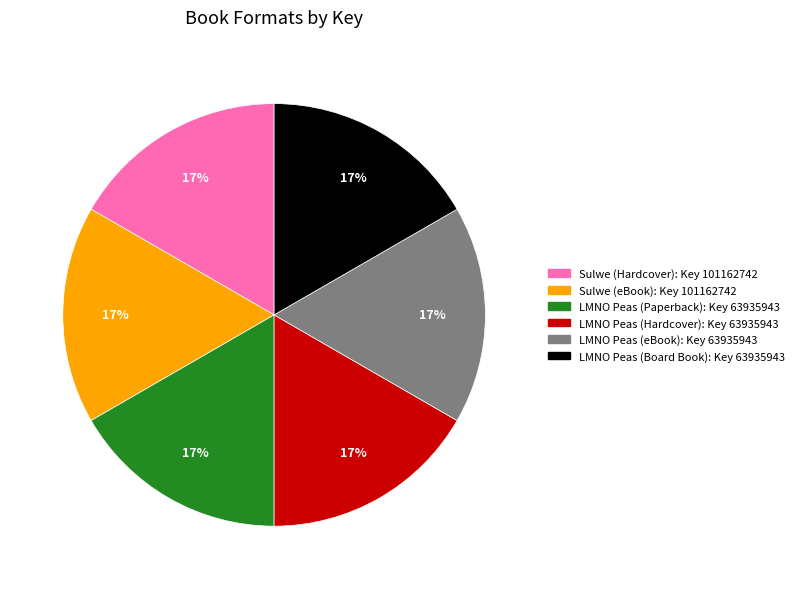

True or false: LMNO Peas (Paperback) accounts for 17% of the total.

True